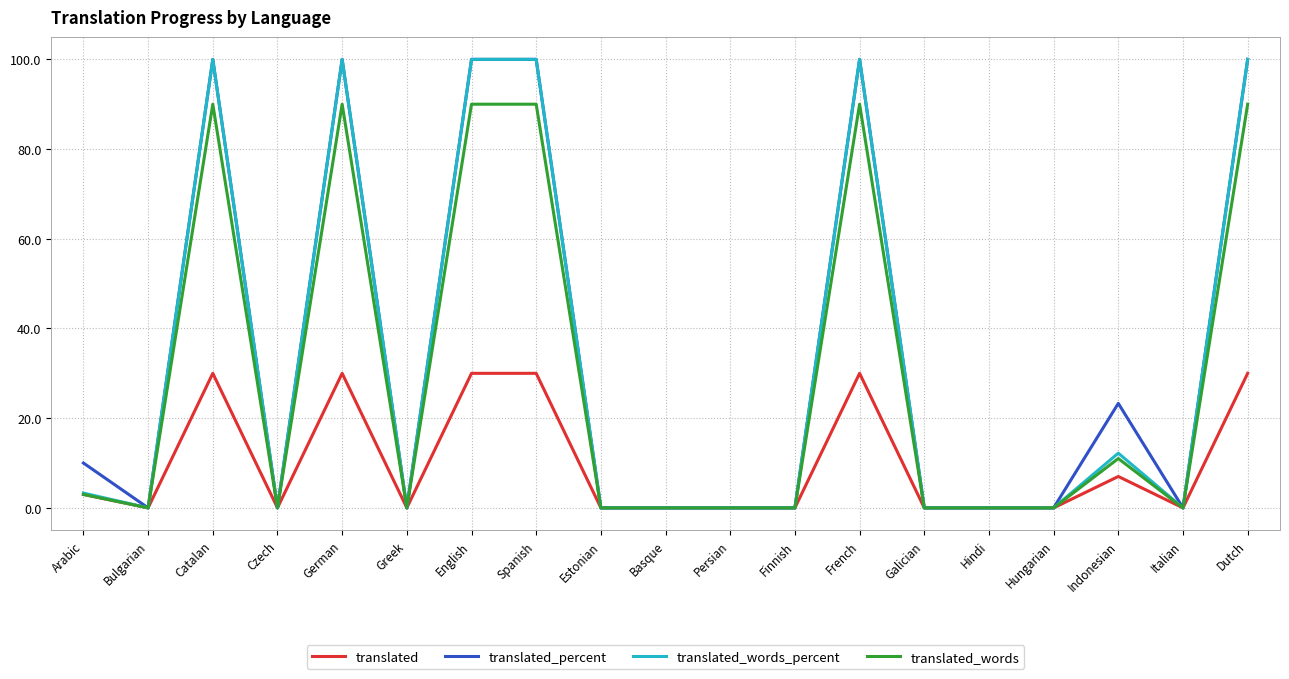

What is the total value across all series at German?

320.0